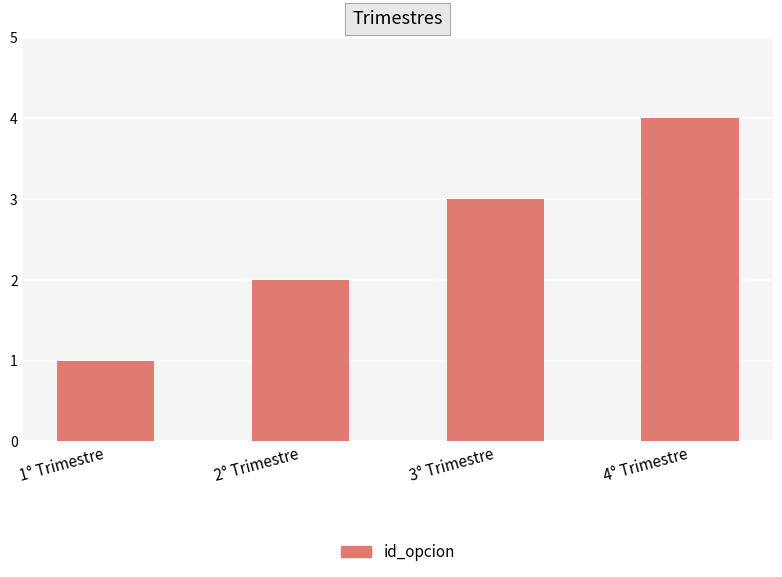

At which category does the chart reach its peak across all series?

4° Trimestre